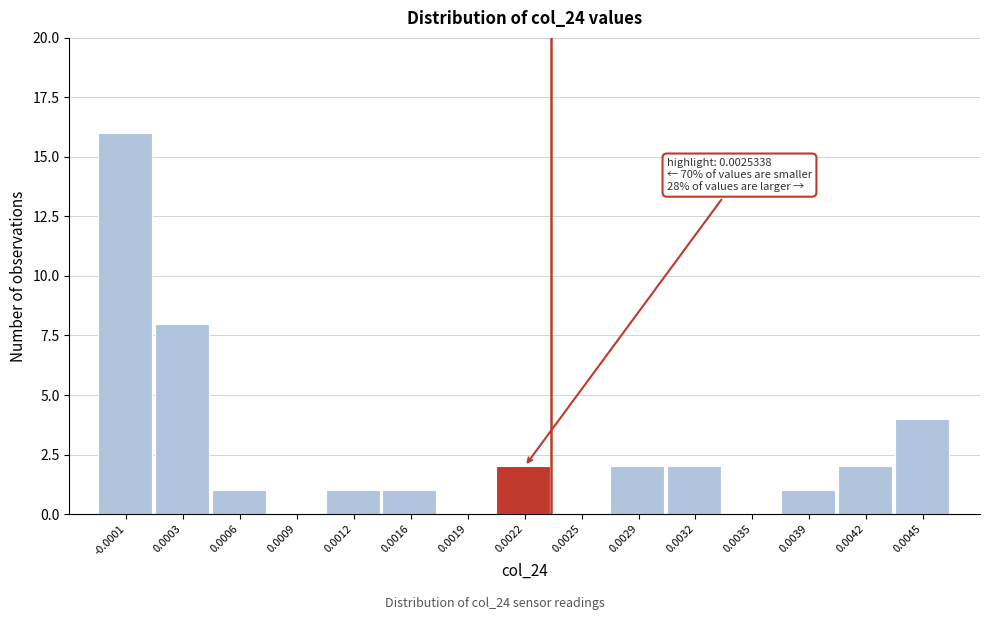

Reading left to right, list all the values displayed in this chart.

-0.0001=16	0.0003=8	0.0006=1	0.0009=0	0.0012=1	0.0016=1	0.0019=0	0.0022=2	0.0025=0	0.0029=2	0.0032=2	0.0035=0	0.0039=1	0.0042=2	0.0045=4